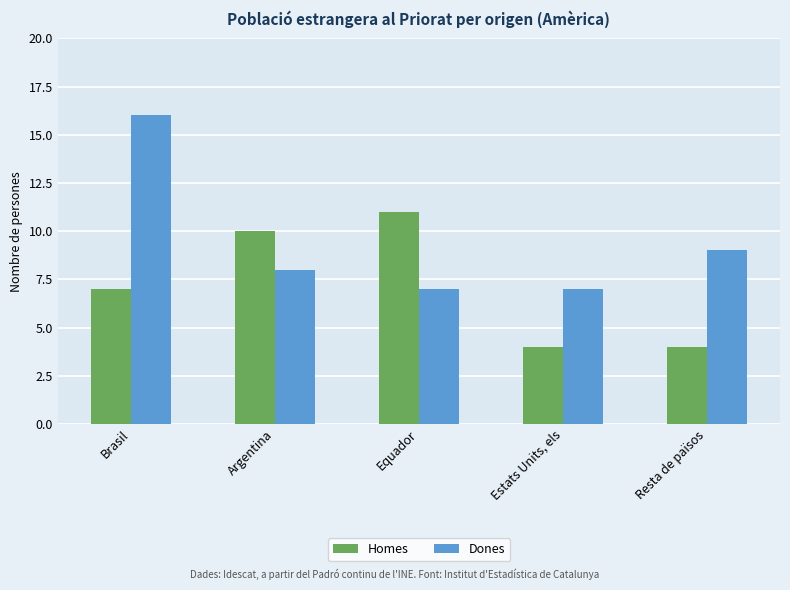

Rank the series at Equador from highest to lowest value.

Homes, Dones